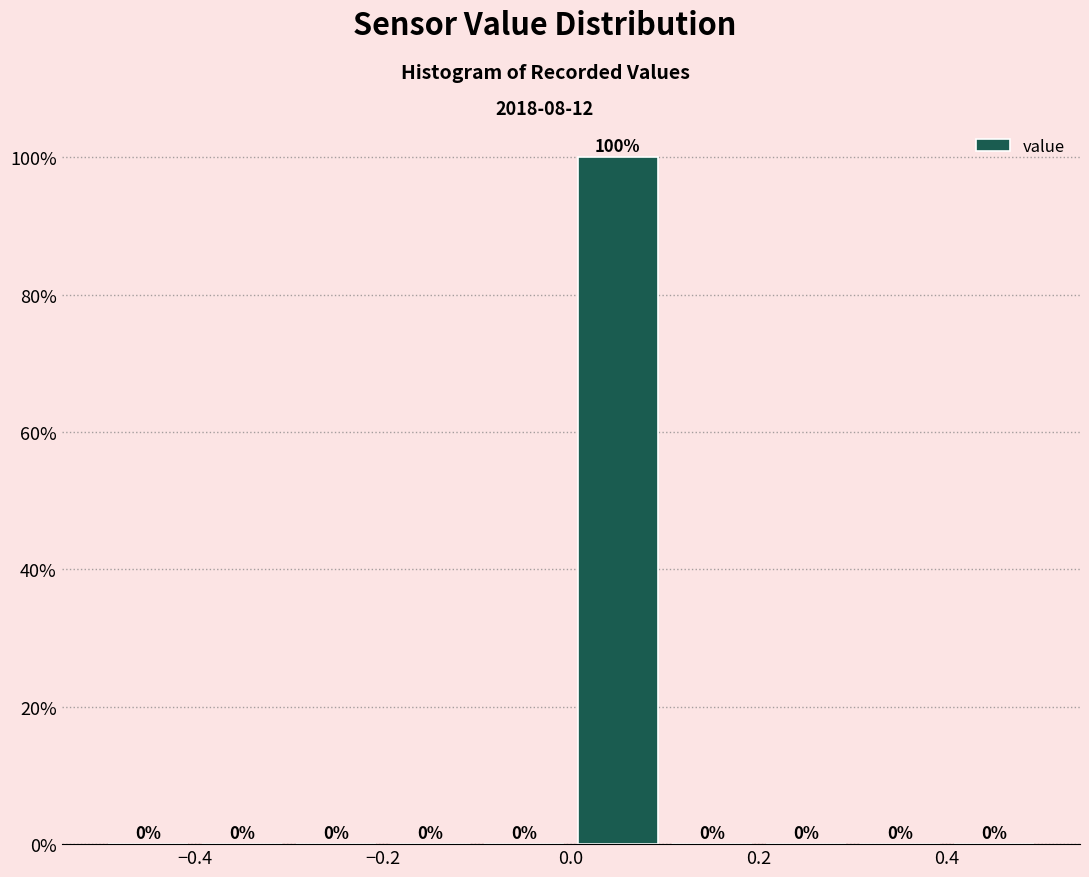

Reading left to right, list every bar in this chart as the range it spans on the x-axis followed by its height.

-0.5 to -0.4: 0
-0.4 to -0.3: 0
-0.3 to -0.2: 0
-0.2 to -0.1: 0
-0.1 to 0.0: 0
0.0 to 0.1: 100
0.1 to 0.2: 0
0.2 to 0.3: 0
0.3 to 0.4: 0
0.4 to 0.5: 0